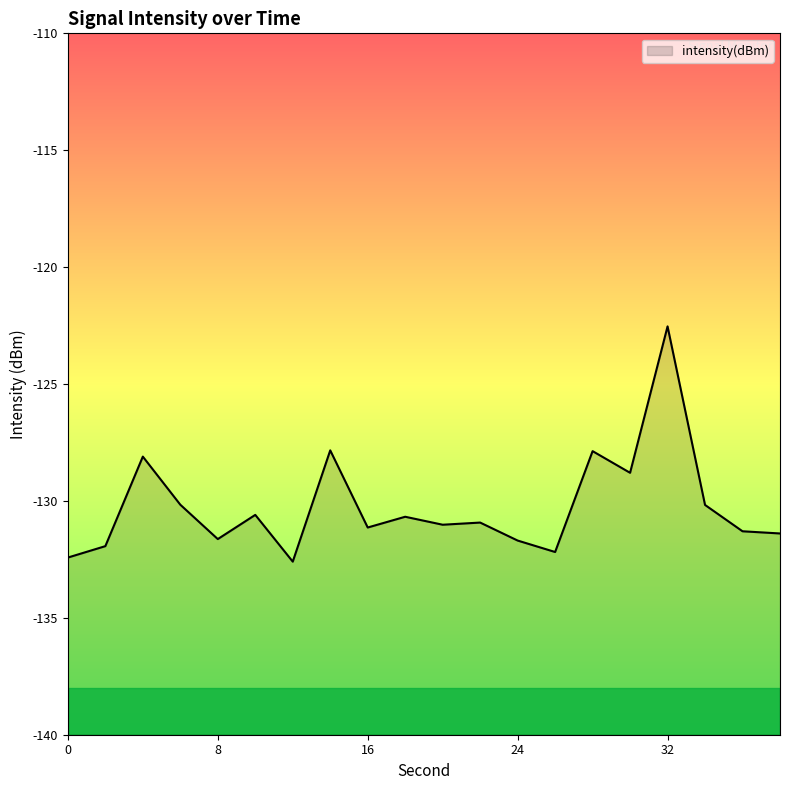

How many lines are shown in the chart?

1